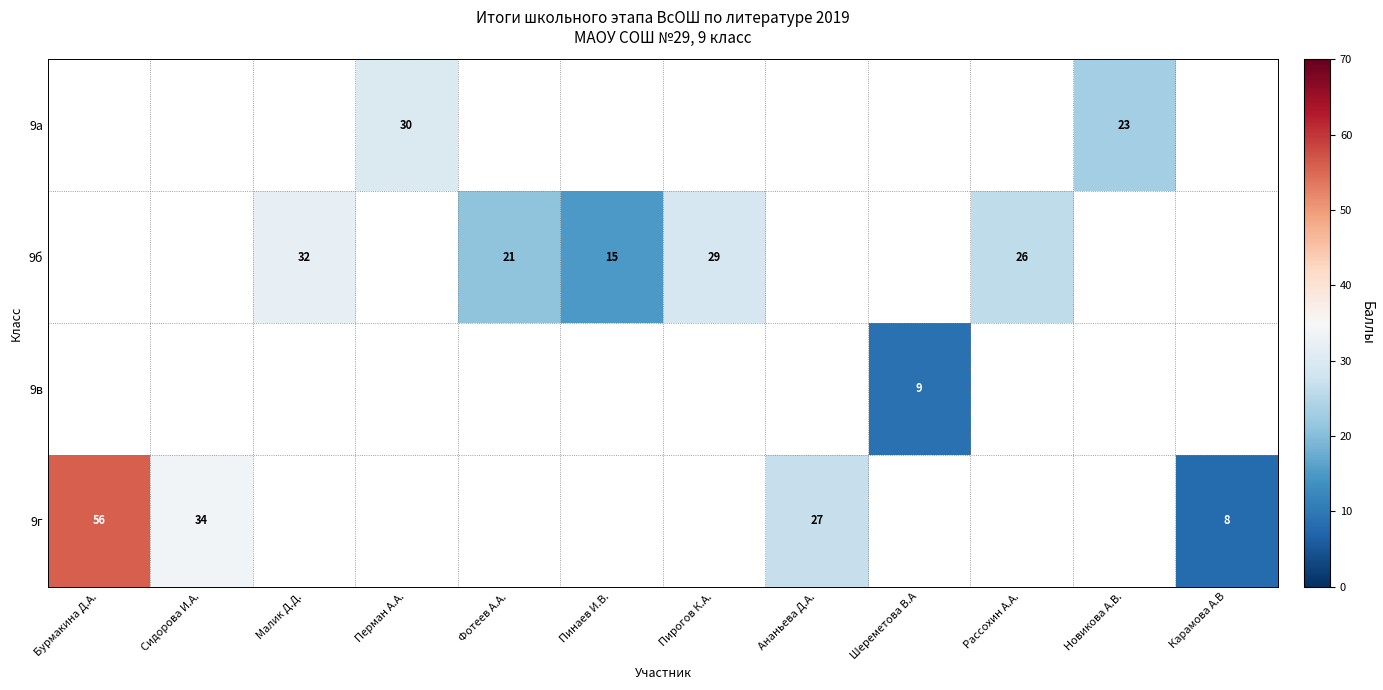

How many 9б values are between 32 and 33?

1